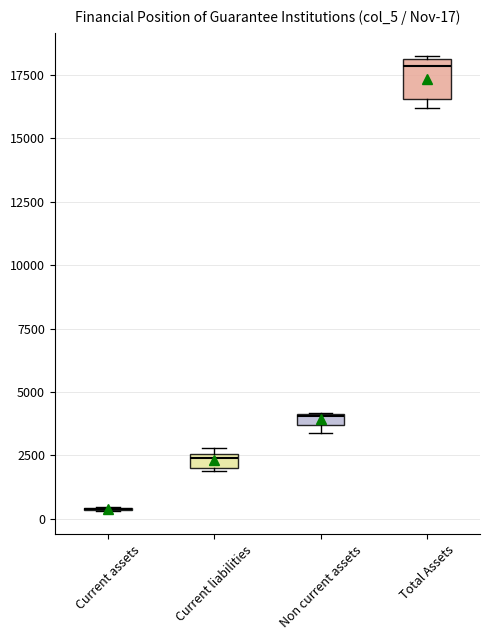

Comparing the boxes themselves (not the whiskers), which one is the tallest?

Total Assets